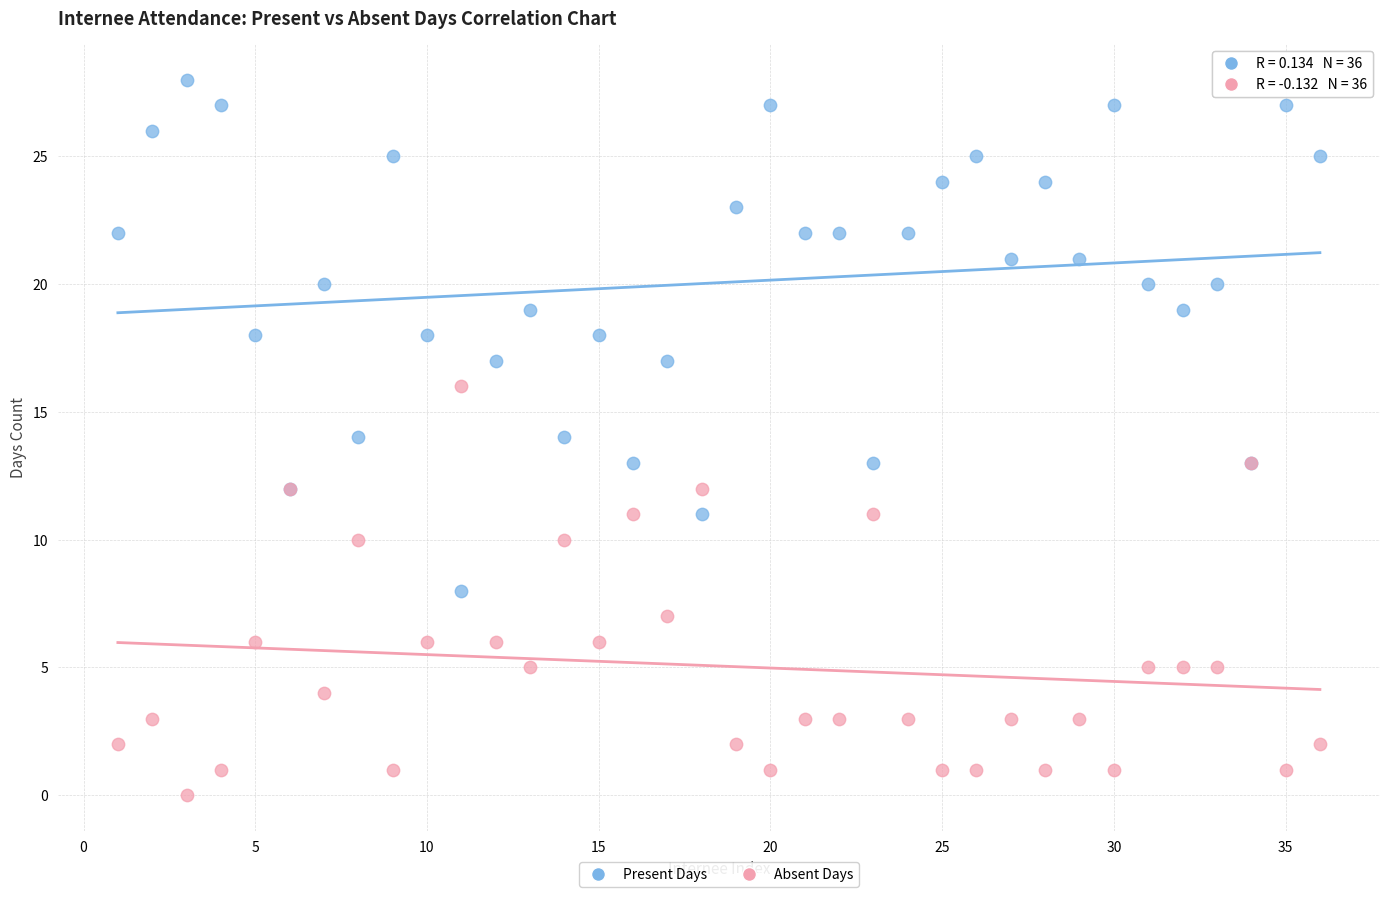

Which series reaches the maximum Y coordinate?

Present Days